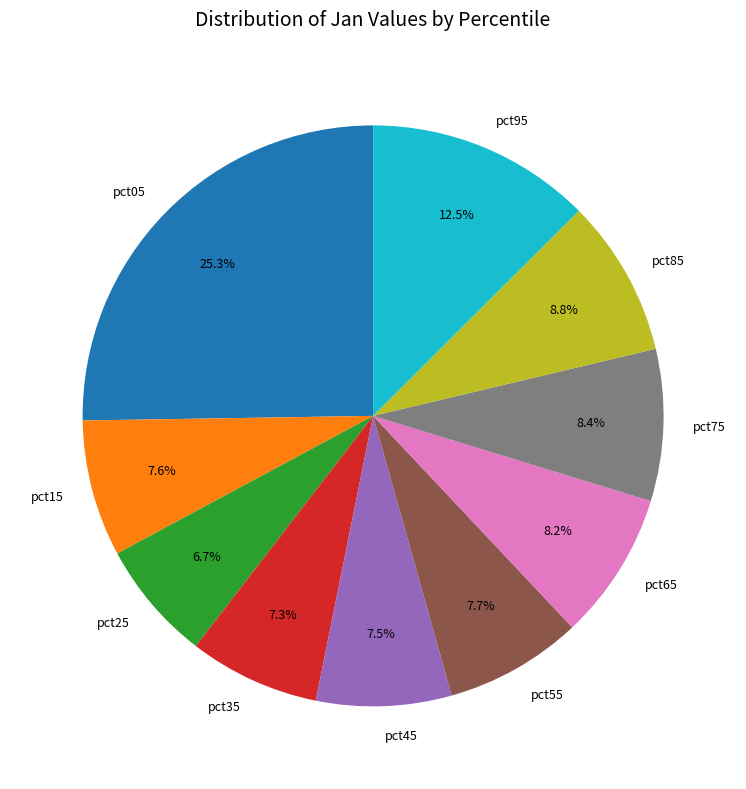

To the nearest percent, what is the difference between the largest and smallest slice percentages?

19%